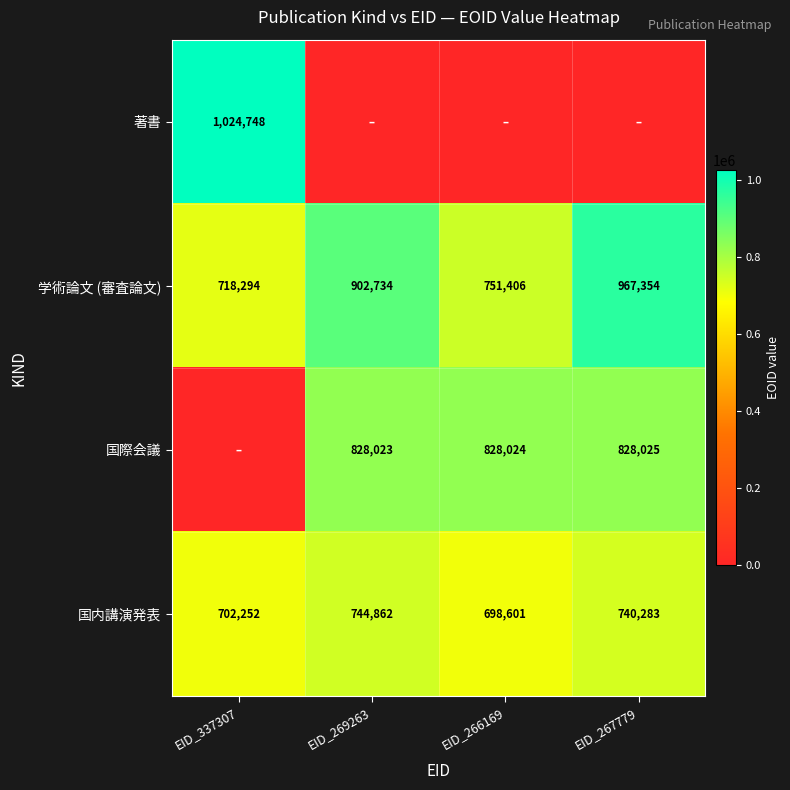

Count the 学術論文 (審査論文) values in the range 751406 to 967354.

3